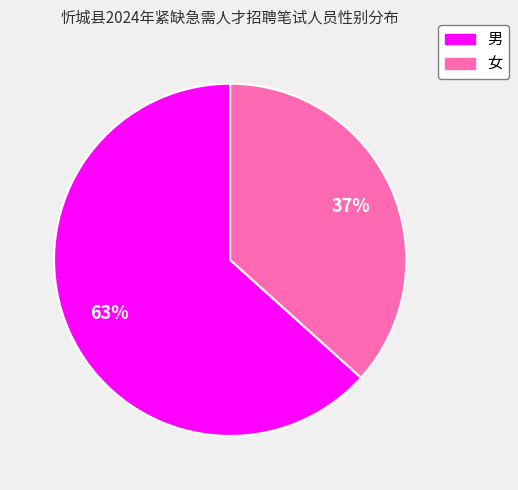

What is the ratio of the value at 女 to the value at 男?

0.6